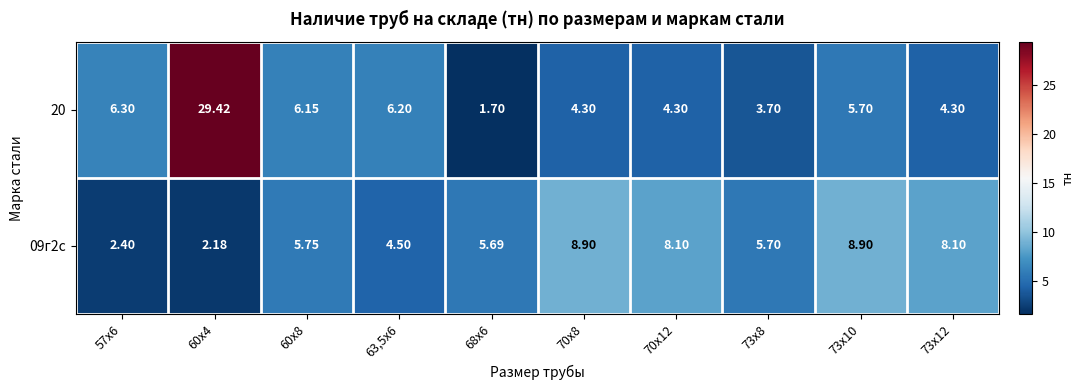

Is the value of 09г2с at 63,5х6 greater than the value of 20 at 73х10?

No